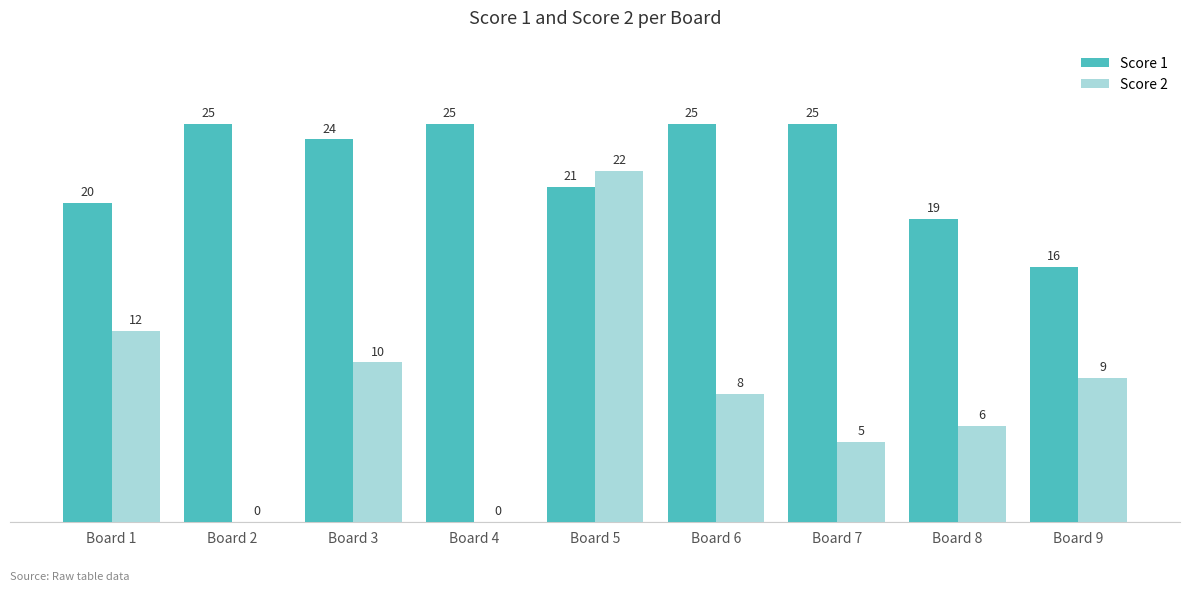

Is the value of Score 1 at Board 9 greater than the value of Score 2 at Board 1?

Yes